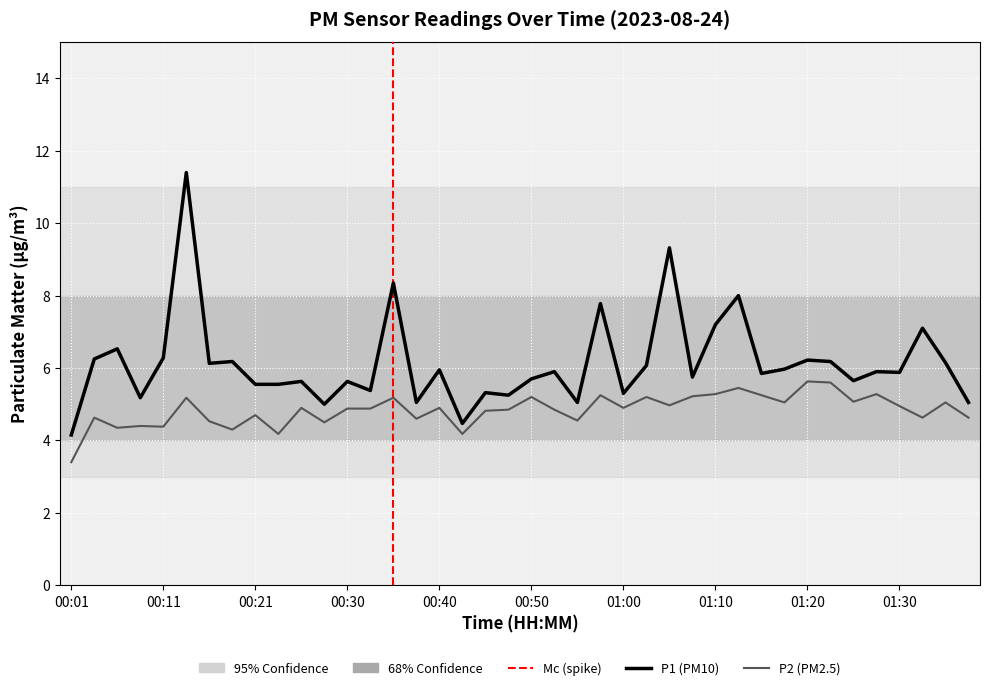

What is the maximum value shown in the chart?

11.4